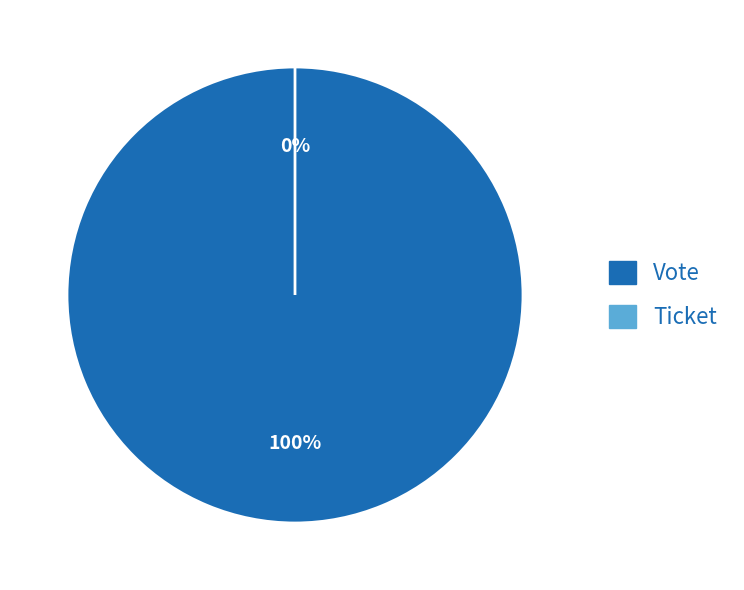

What is the change in value from Vote to Ticket?

-1